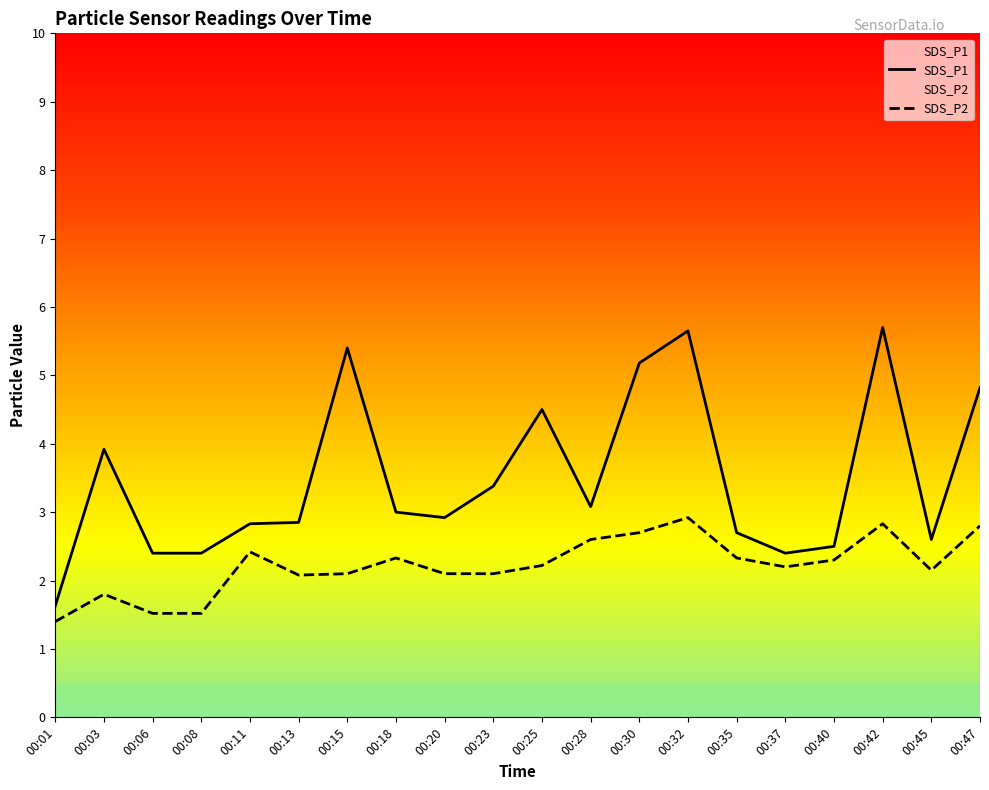

What is the sum of all SDS_P1 values?

69.9